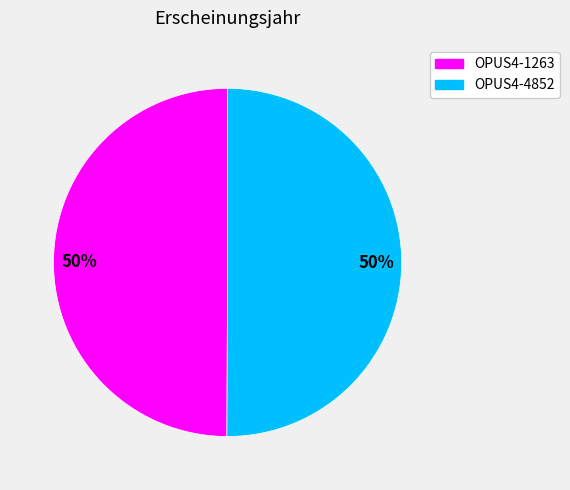

Count the number of slices in the pie.

2